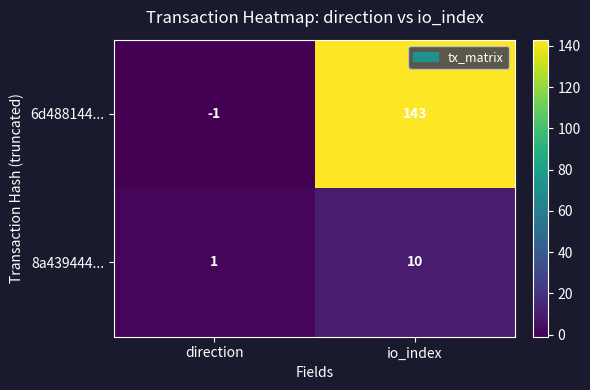

Is it true that 6d488144... equals 0 at direction?

False